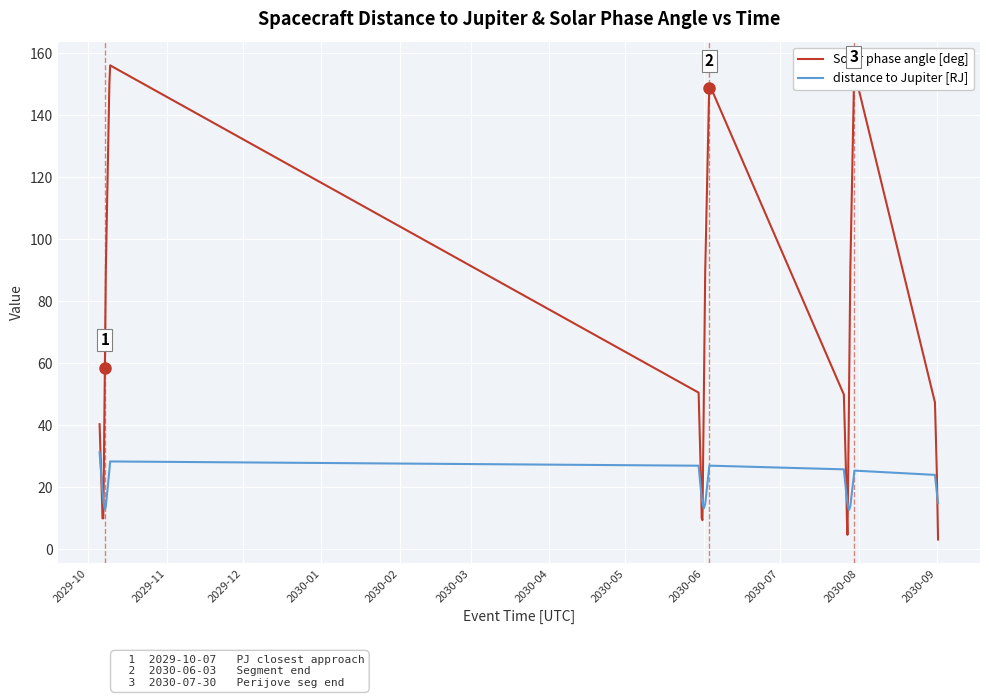

At how many categories does at least one series exceed 64?

9